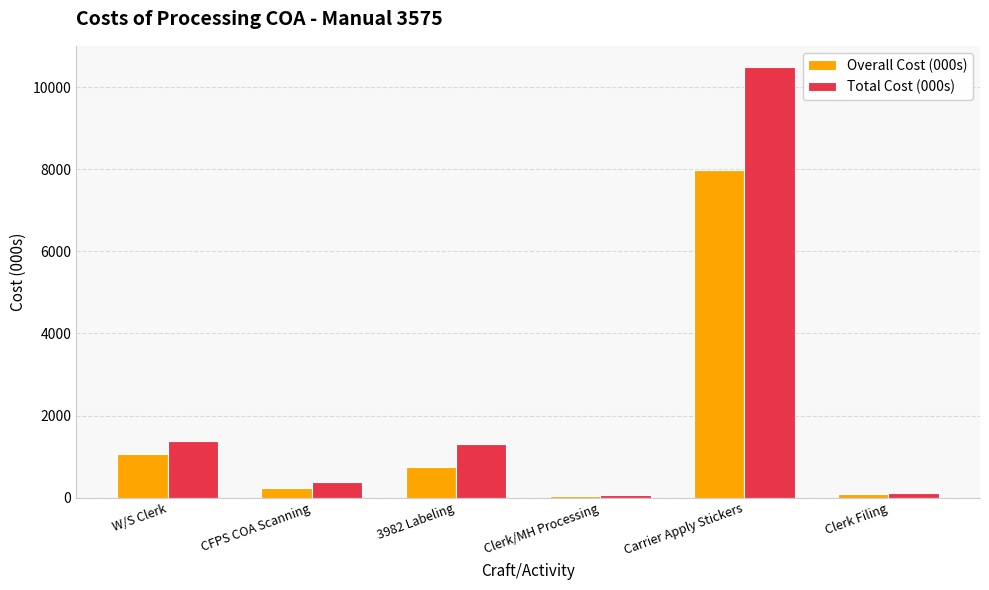

What is the difference between the maximum and minimum values in the Overall Cost (000s) series?

7939.0